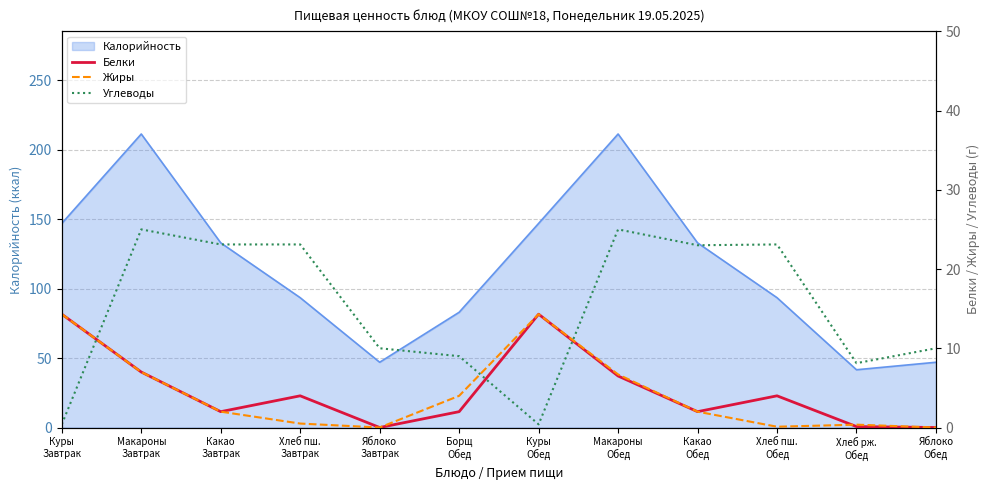

True or false: Жиры has a value of 3.3 at Какао
Завтрак.

False